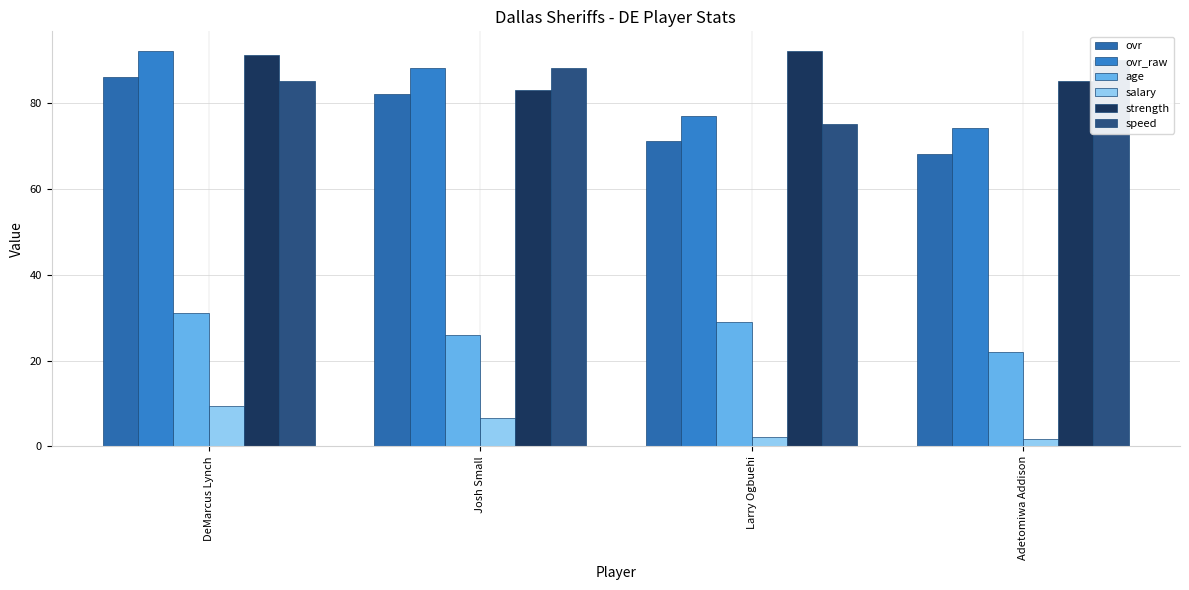

Rank the series by their maximum value, from highest to lowest.

ovr_raw, strength, speed, ovr, age, salary